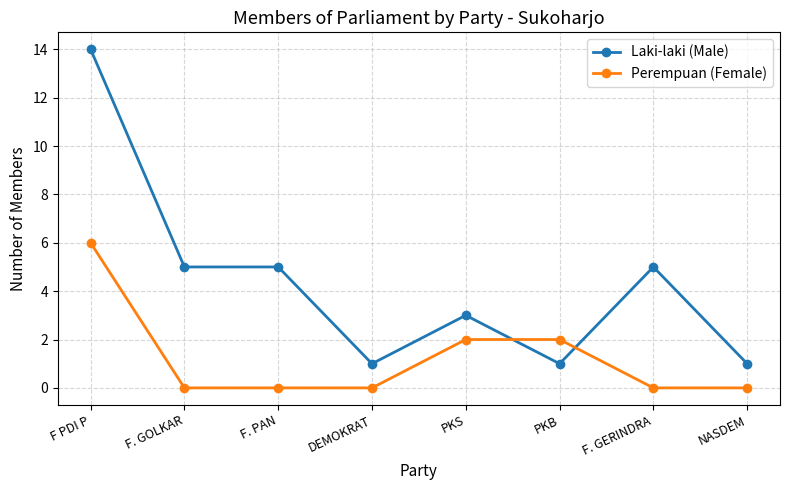

True or false: Laki-laki (Male) and Perempuan (Female) cross at least once.

True